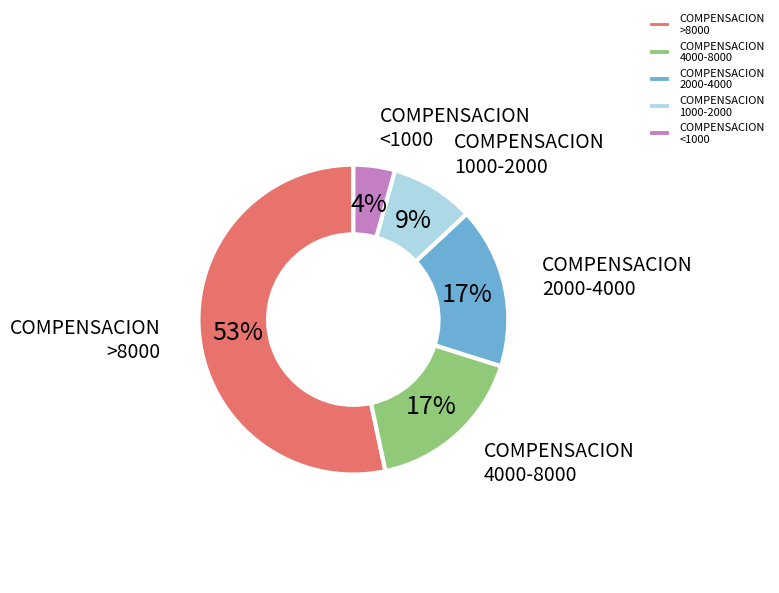

How many slices are in this pie chart?

5